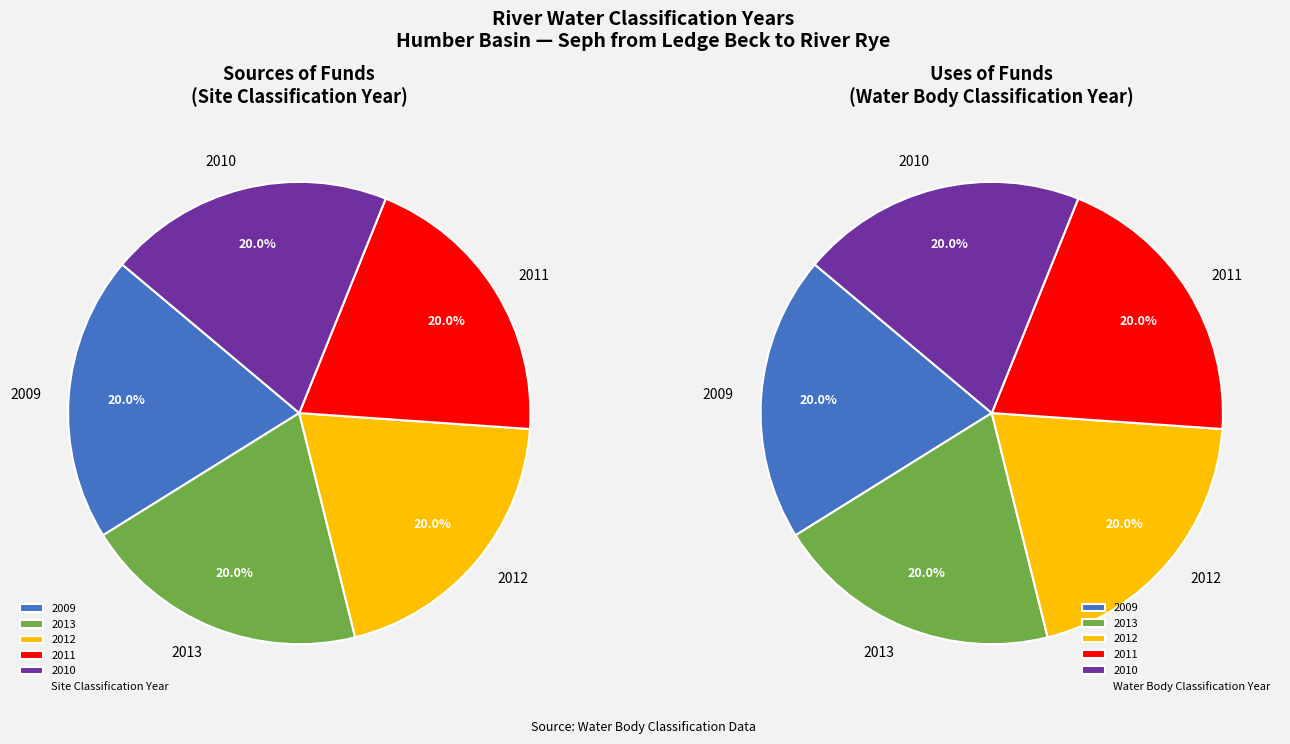

Does 2013 account for over 50% of the chart?

No